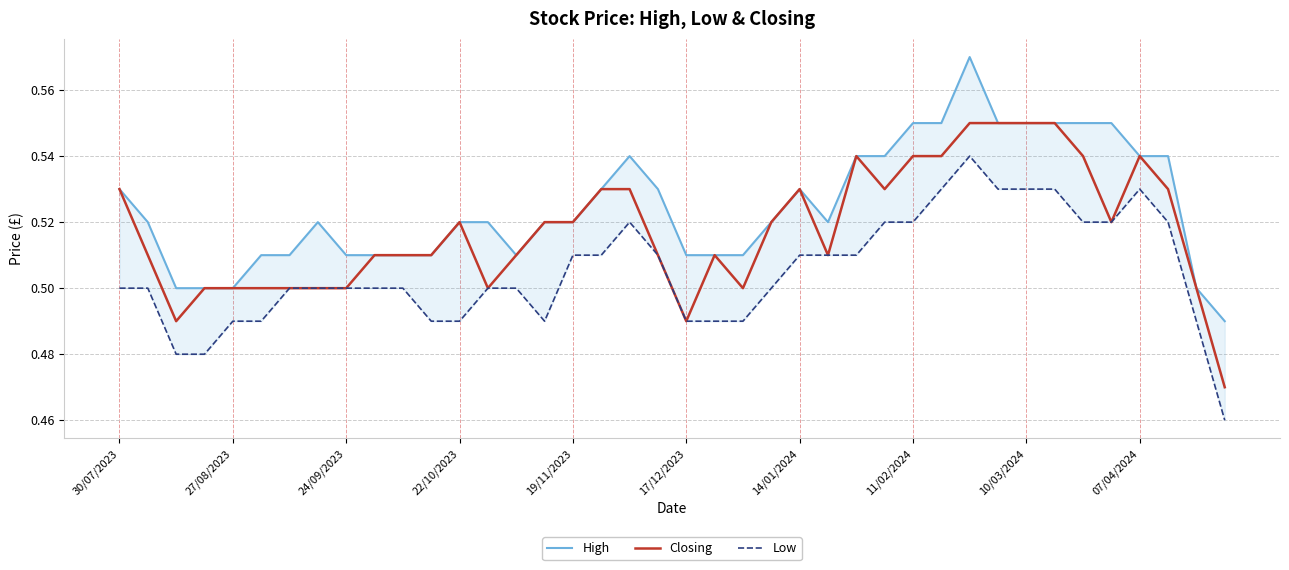

True or false: High and Closing intersect in this chart.

False